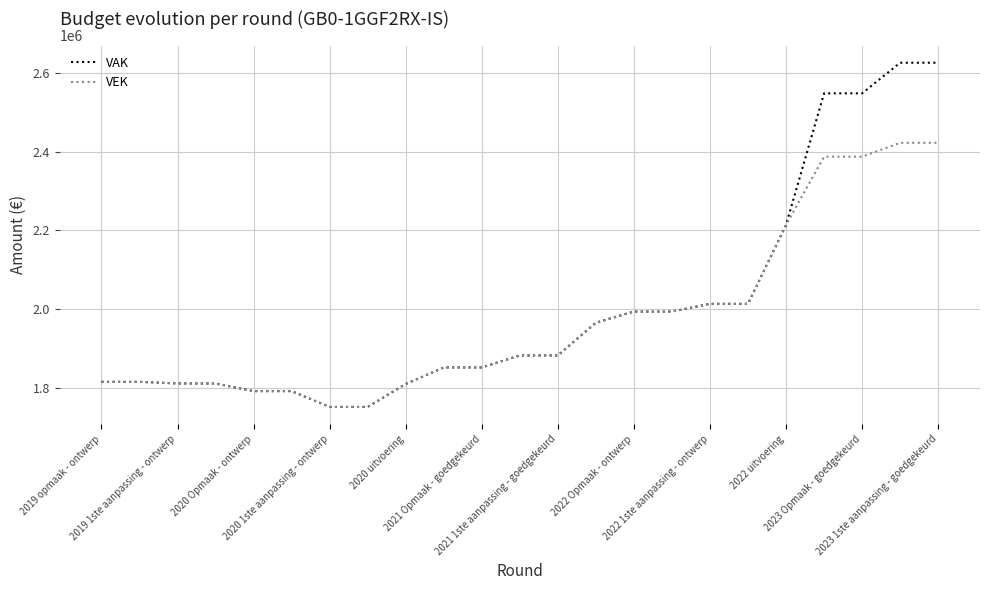

How many lines are shown in the chart?

2